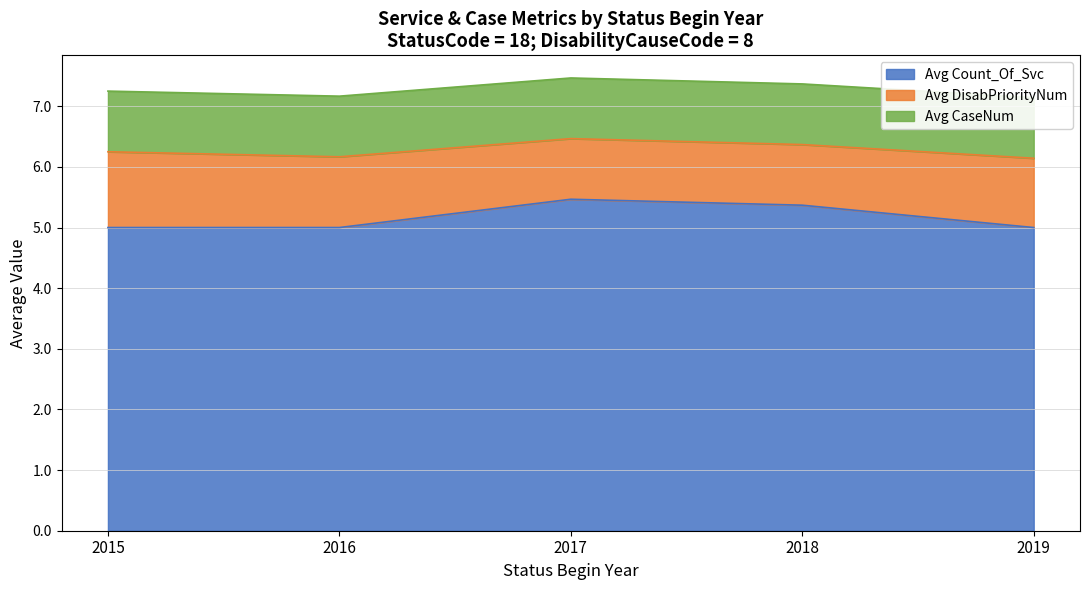

True or false: Avg DisabPriorityNum and Avg CaseNum cross at least once.

False